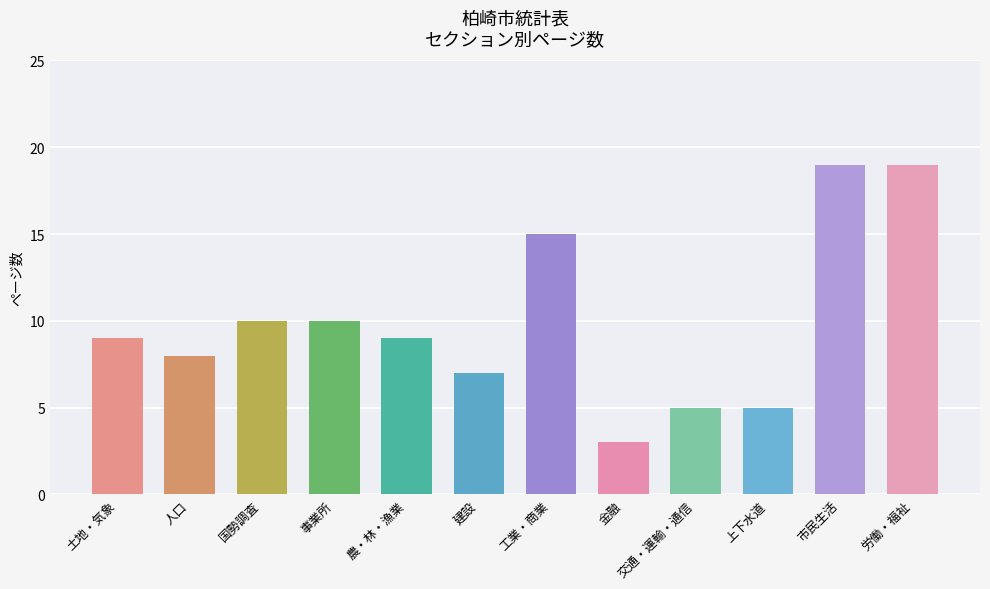

What is the smallest value displayed?

3